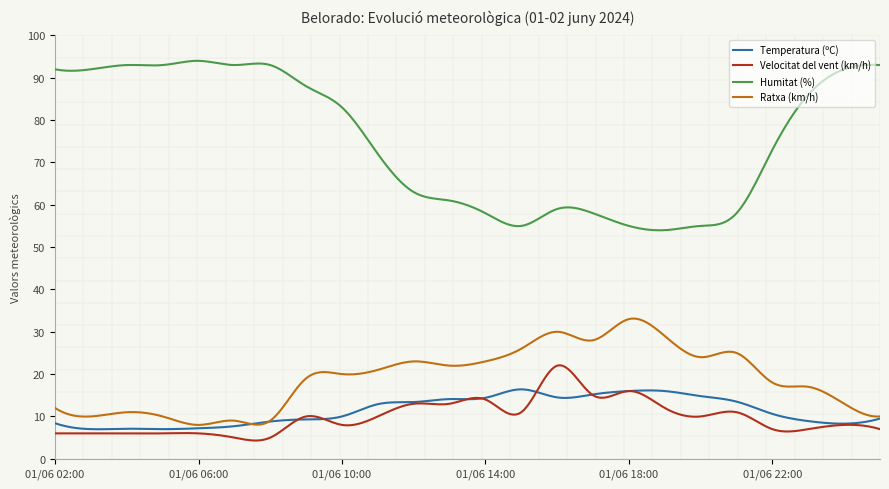

Which series has the largest total across all categories?

Humitat (%)